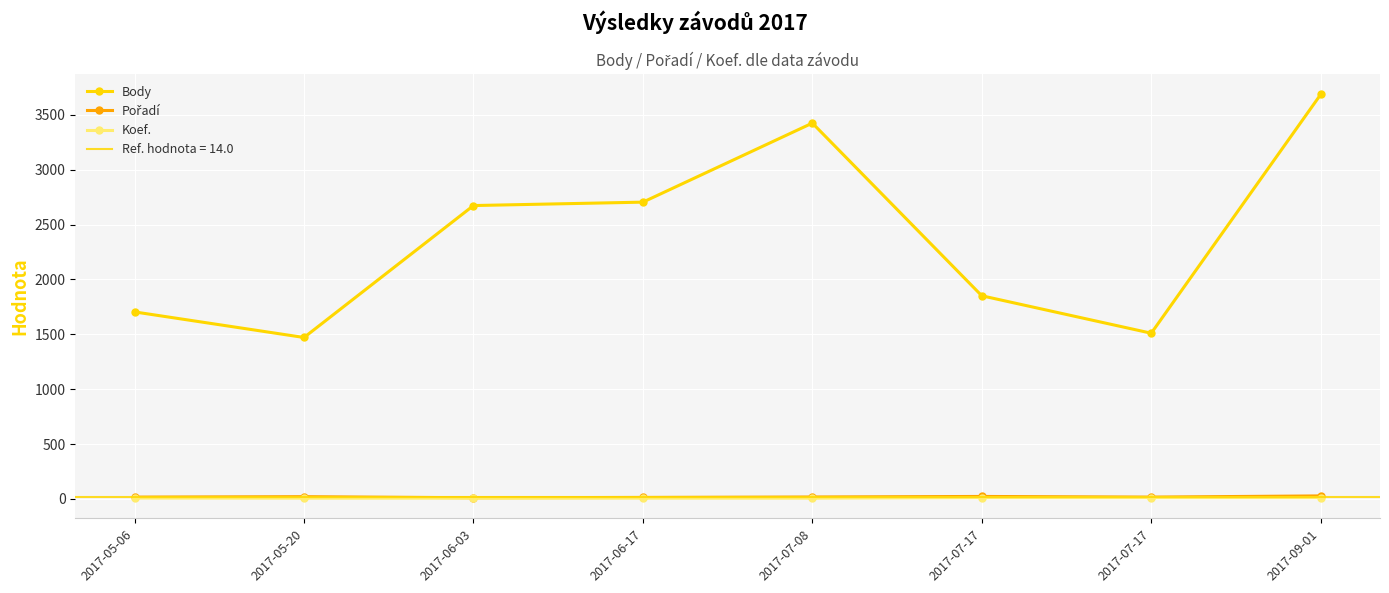

What is the total value across all series at 2017-07-17?

1886